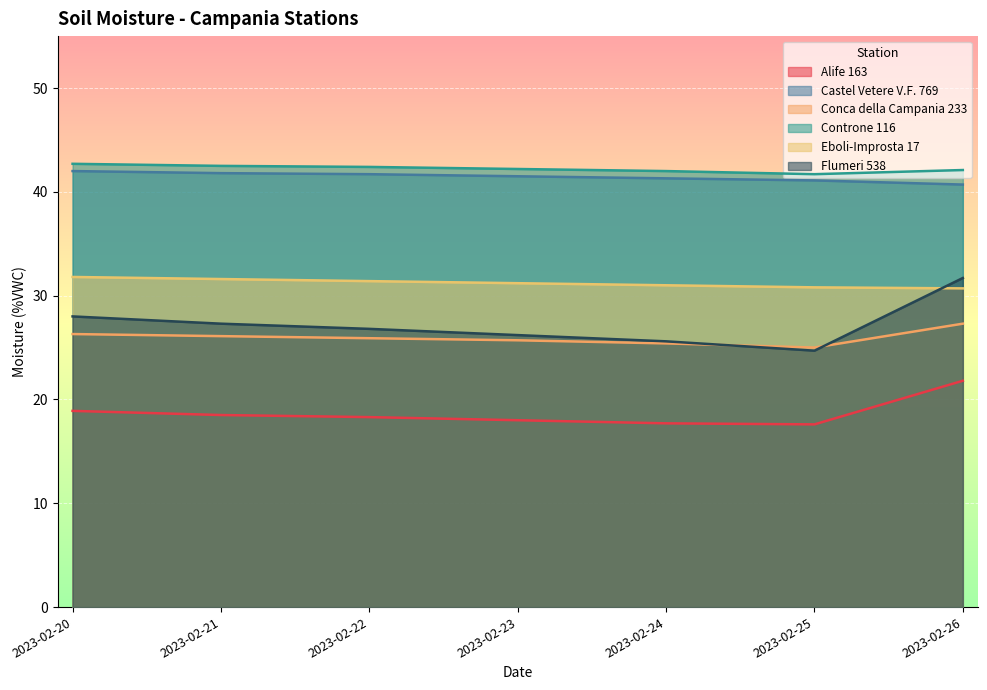

How many values in the Controne 116 series are below 42?

1